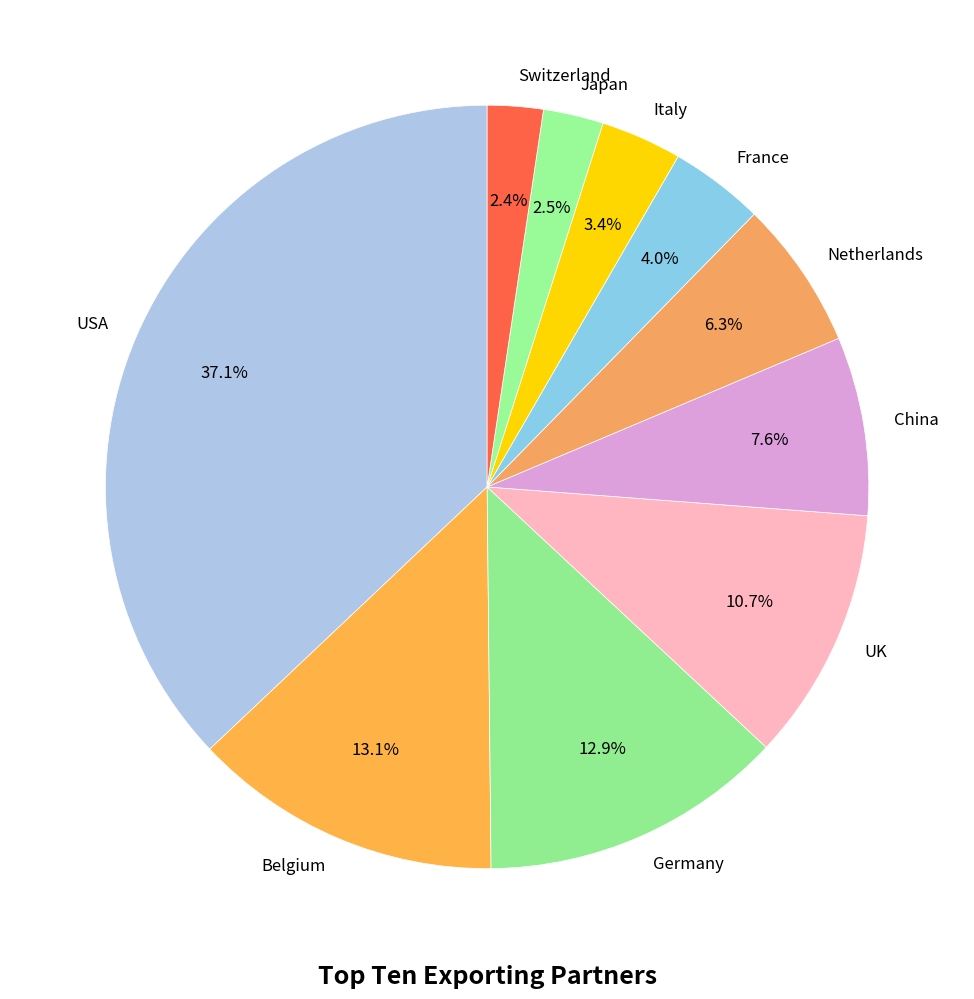

Combined, do Netherlands and USA account for over 50%?

No